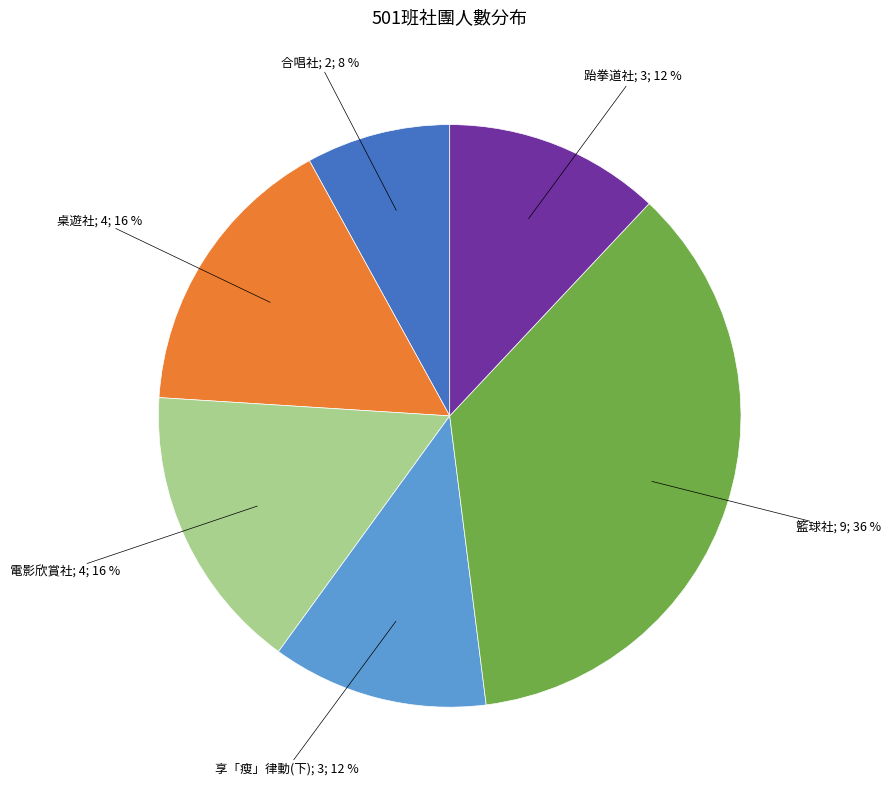

To the nearest percent, what is the difference between the largest and smallest slice percentages?

28%